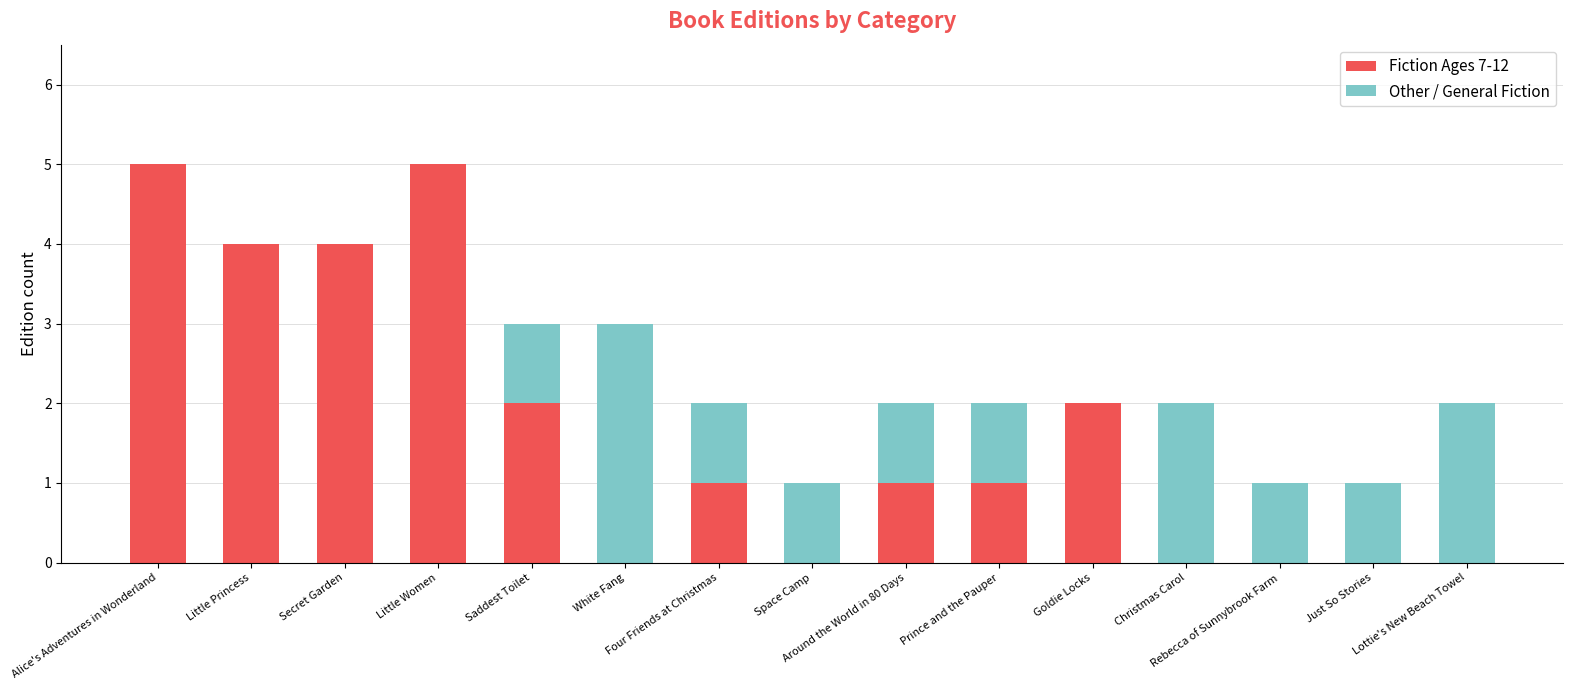

What is the sum of all Fiction Ages 7-12 values?

25